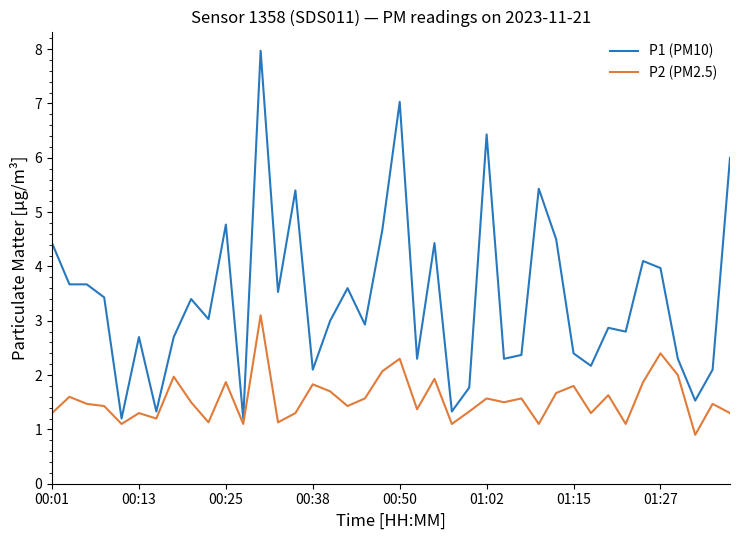

What are all the series names shown in the legend?

P1 (PM10), P2 (PM2.5)